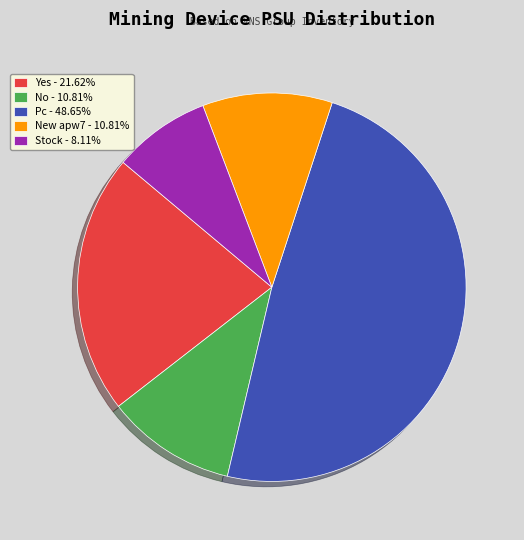

How many slices are in this pie chart?

5